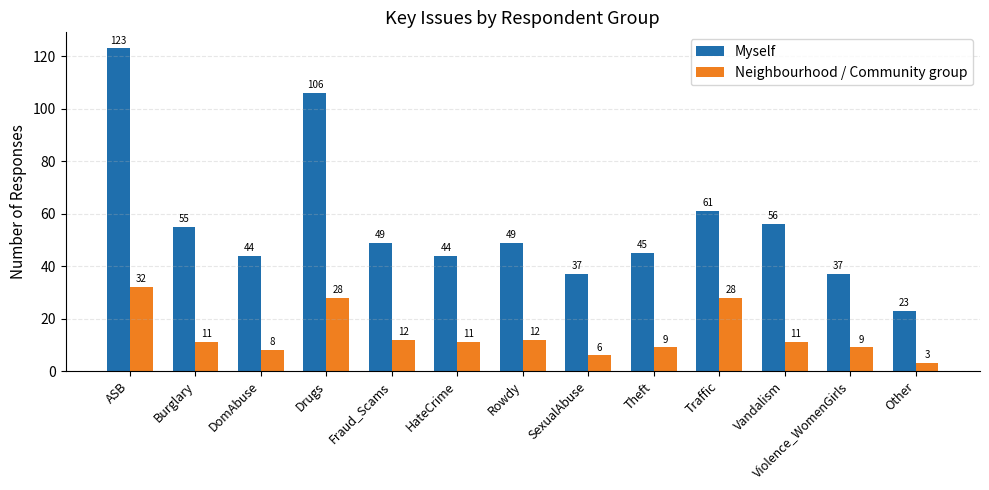

At which label does Myself first exceed 49?

ASB